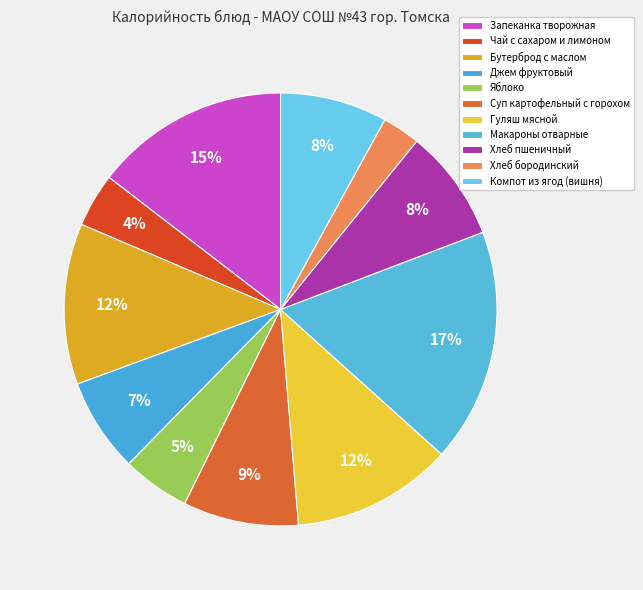

What percentage is the Хлеб пшеничный slice, to the nearest percent?

8%